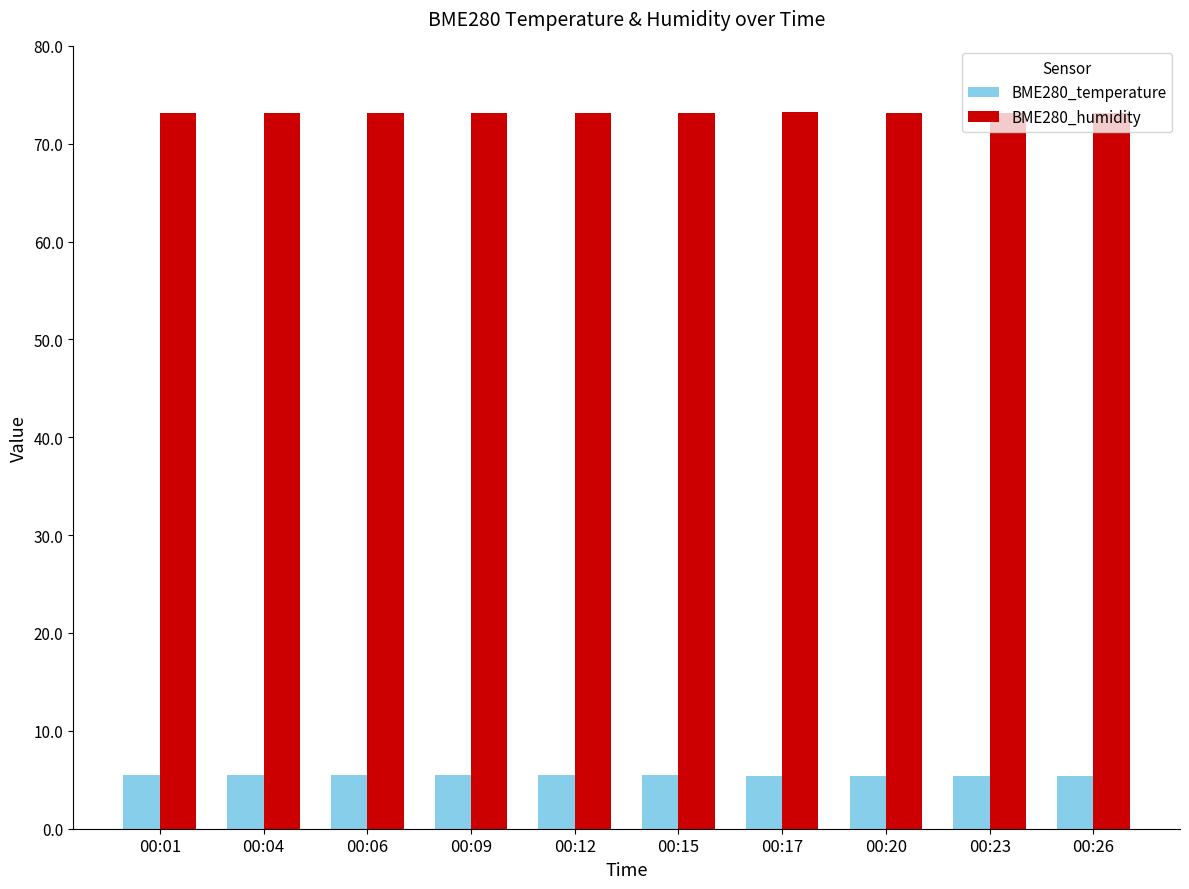

What is the spread (max minus min) of values at 00:17?

67.8